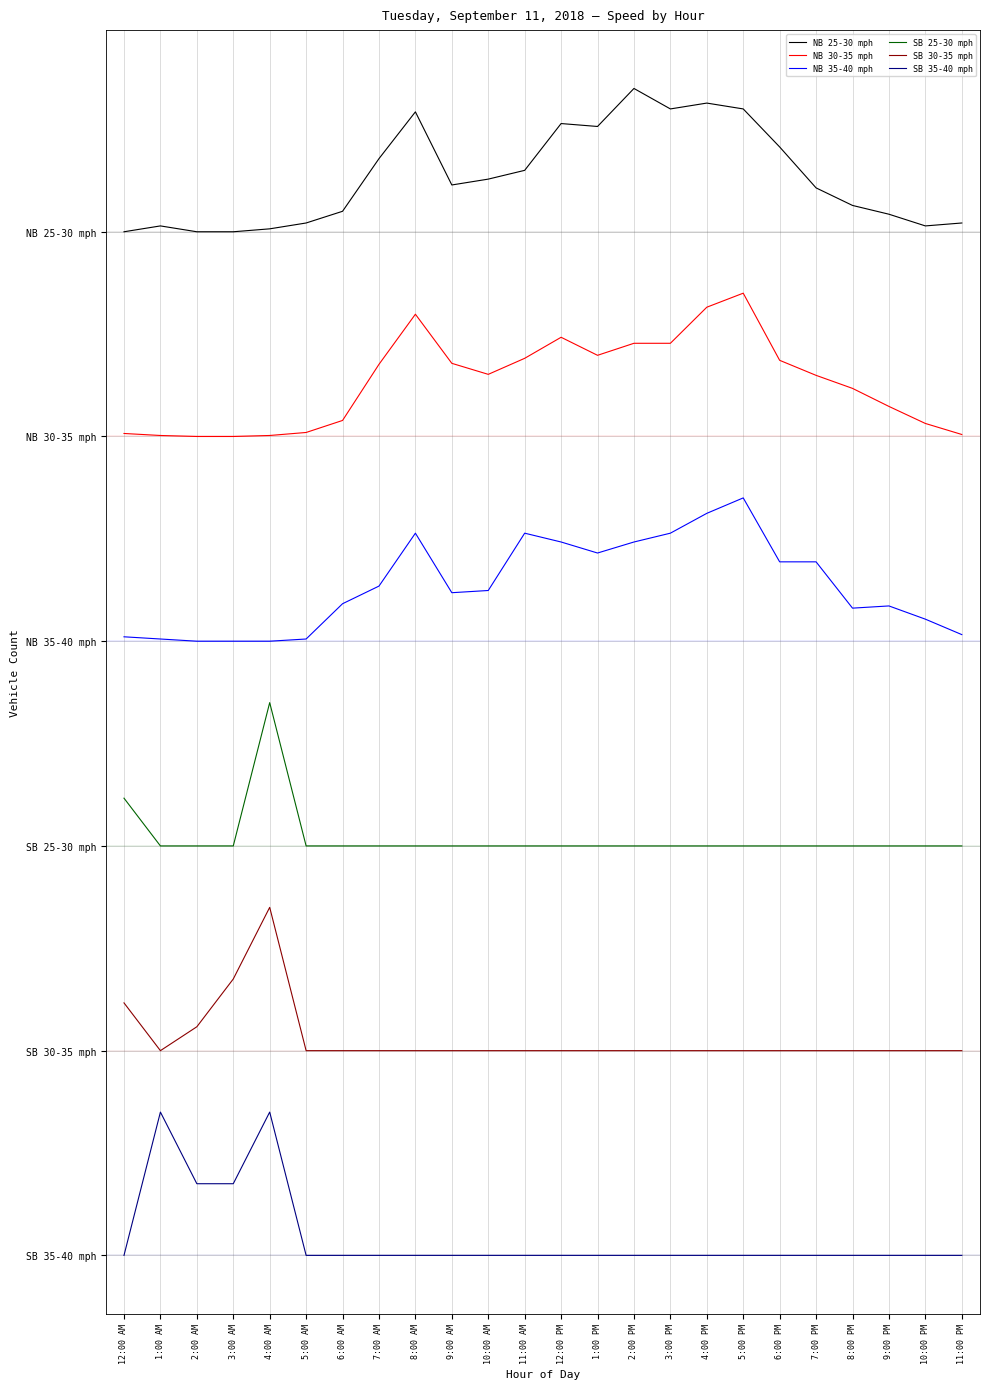

What are all the series names shown in the legend?

NB 25-30 mph, NB 30-35 mph, NB 35-40 mph, SB 25-30 mph, SB 30-35 mph, SB 35-40 mph